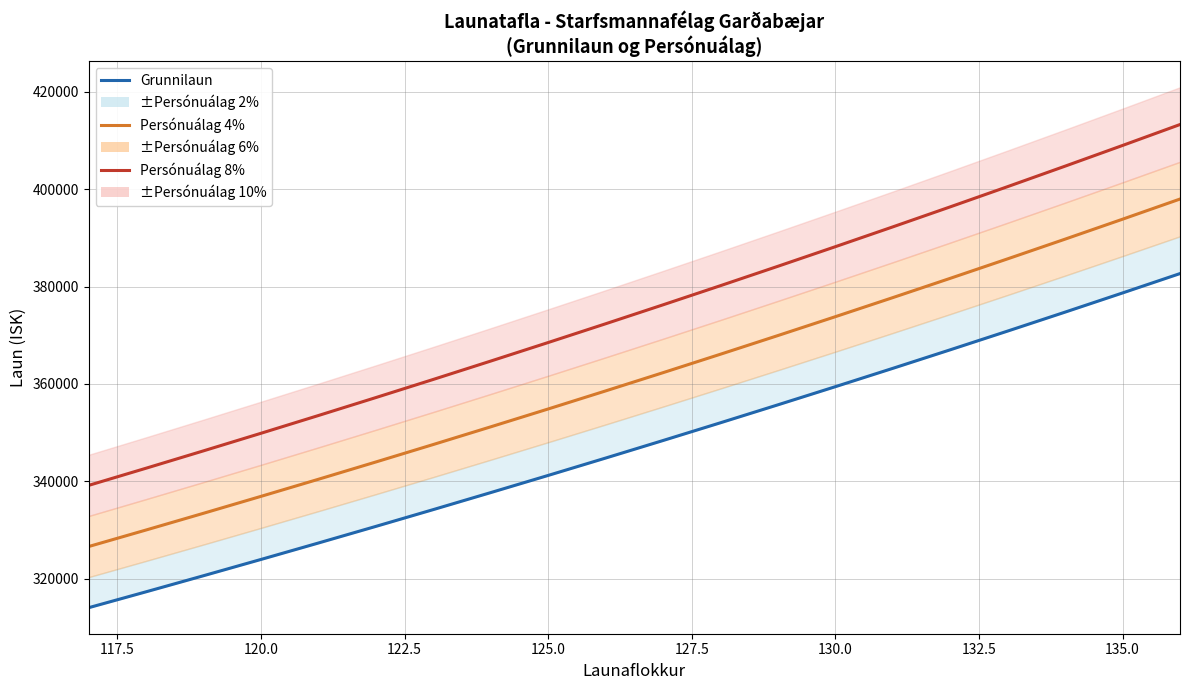

True or false: Grunnilaun has more than 2 points higher than both neighbors.

False